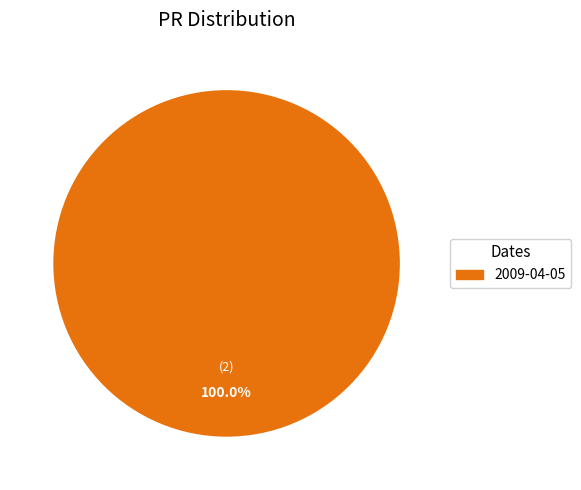

Is there a majority slice in this chart?

Yes